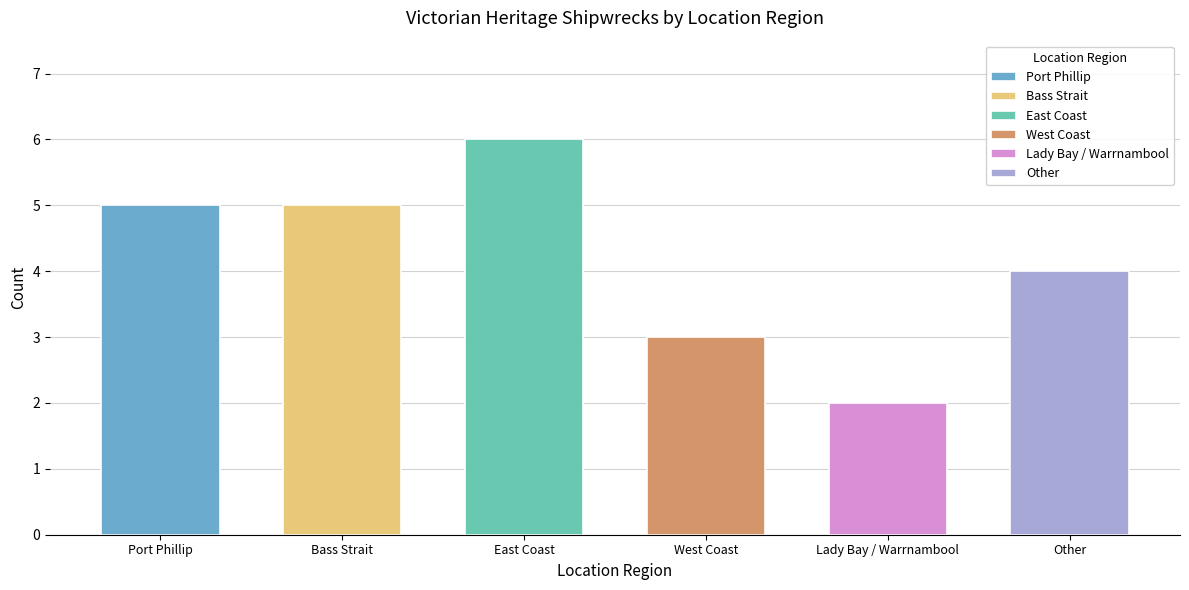

What position from the right is West Coast?

3